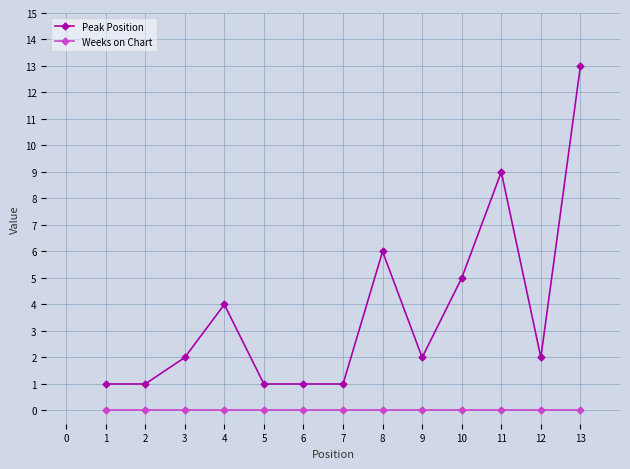

Where is Peak Position nearest to the value 7?

8